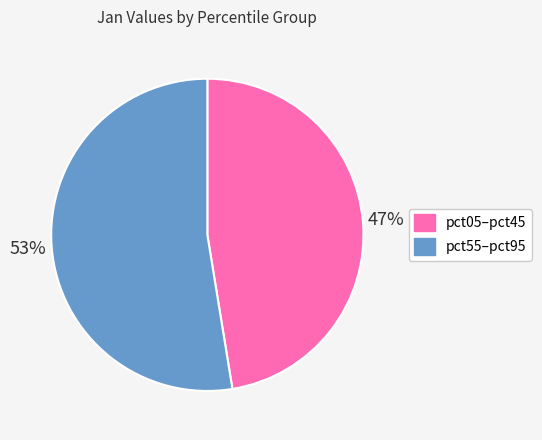

Does pct55–pct95 account for over 50% of the chart?

Yes